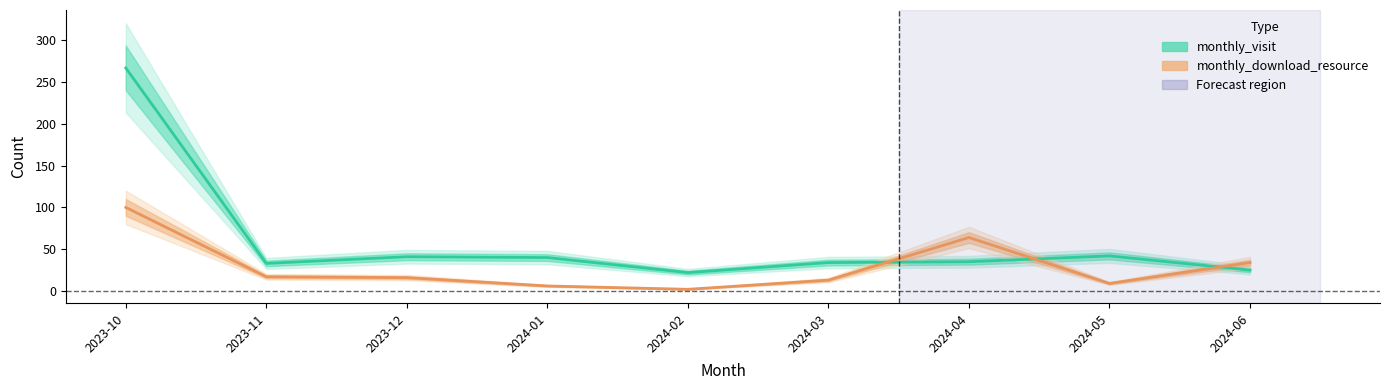

Rank the series at 2023-12 from lowest to highest value.

monthly_download_resource, monthly_visit